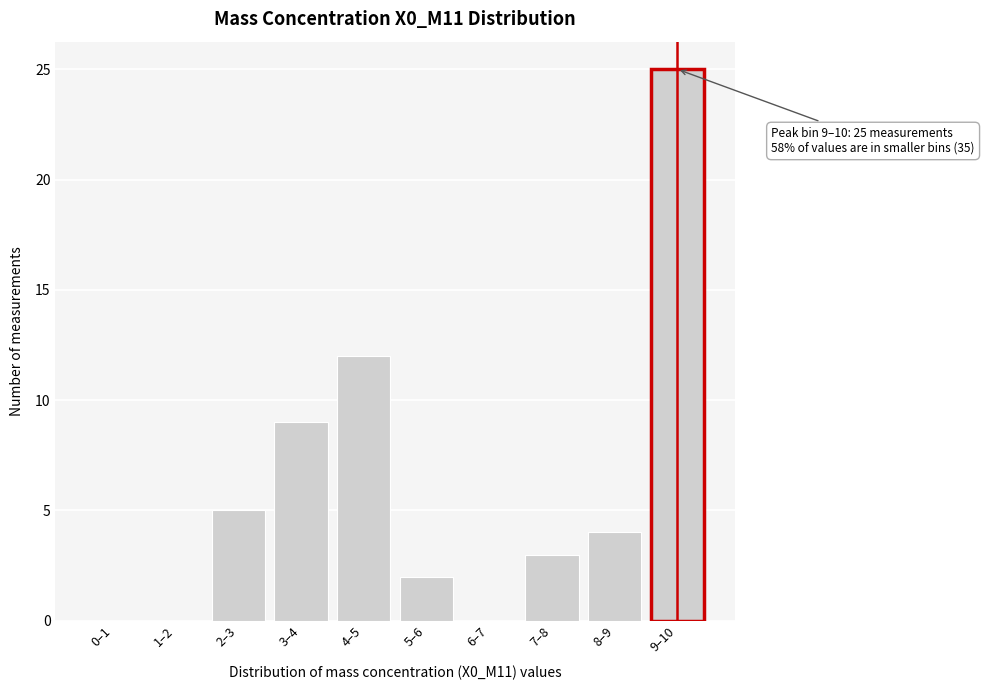

Reading right to left, extract all data points from this chart.

9–10=25	8–9=4	7–8=3	6–7=0	5–6=2	4–5=12	3–4=9	2–3=5	1–2=0	0–1=0